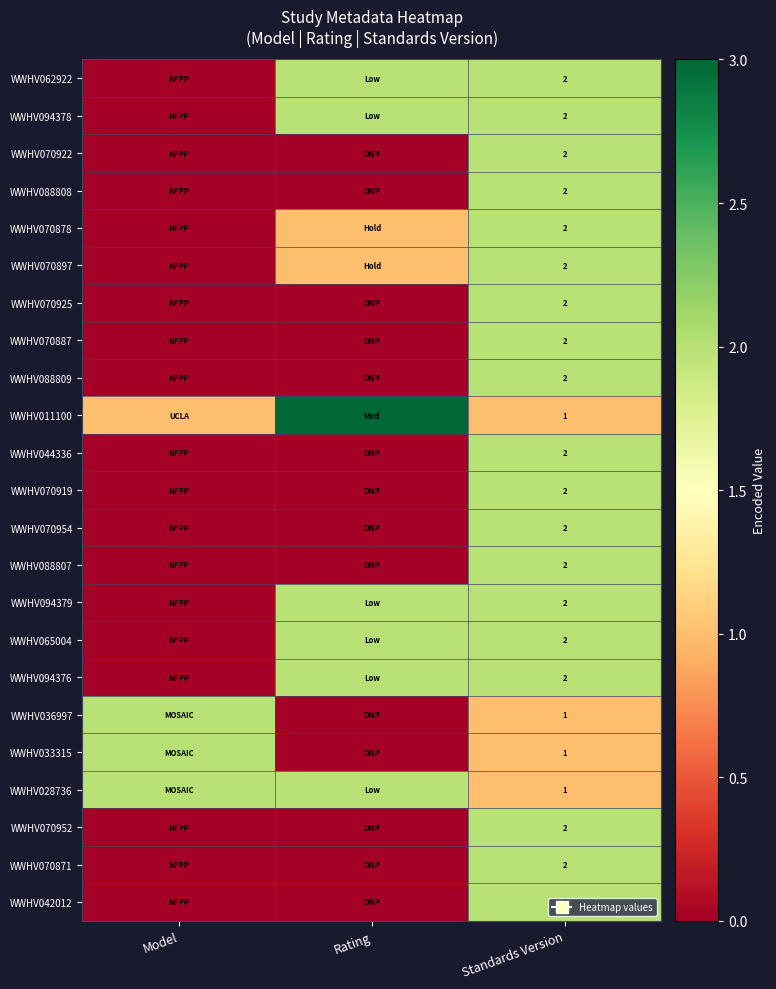

The WWHV070954 series shows 1 at Standards Version. True or false?

False